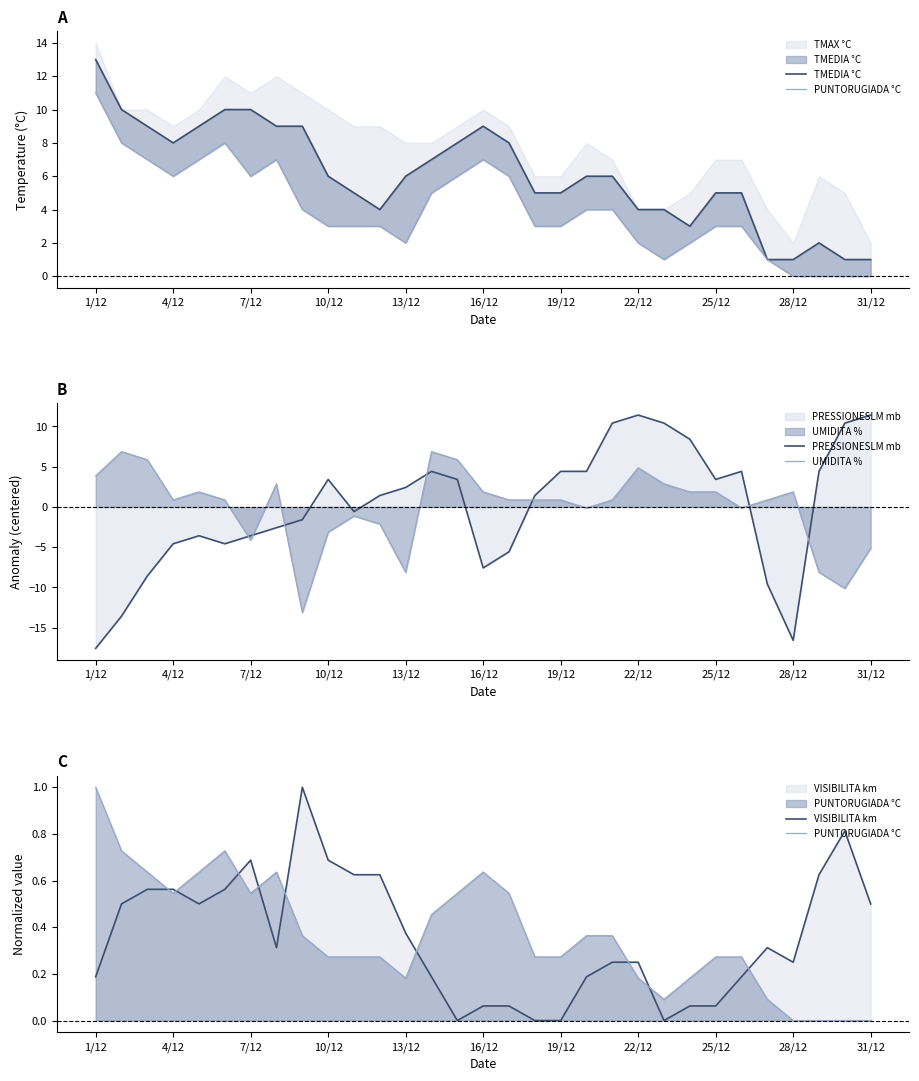

Where does the PRESSIONESLM mb series first go above 1?

10/12